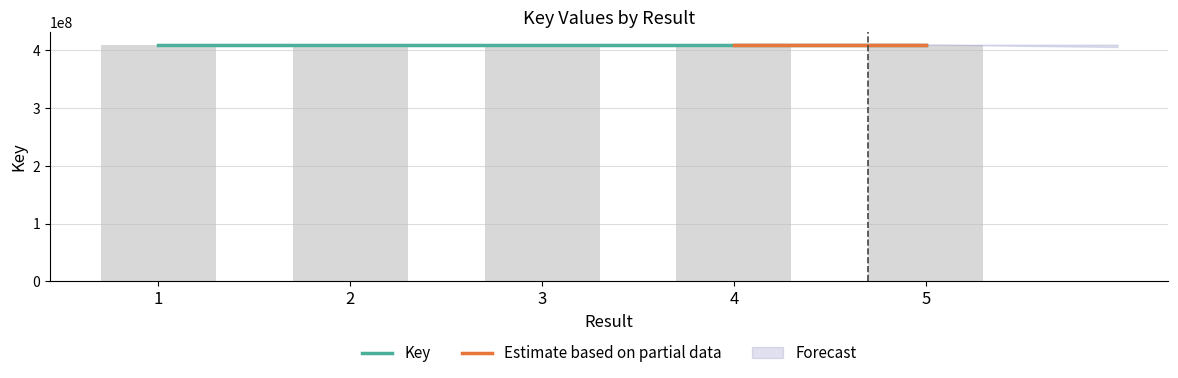

Approximately how many times larger is the value at 3 compared to 4?

1.0